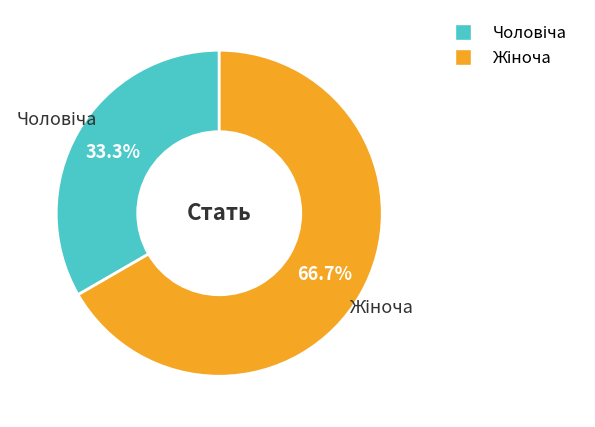

To the nearest percent, what is the average slice percentage?

50%